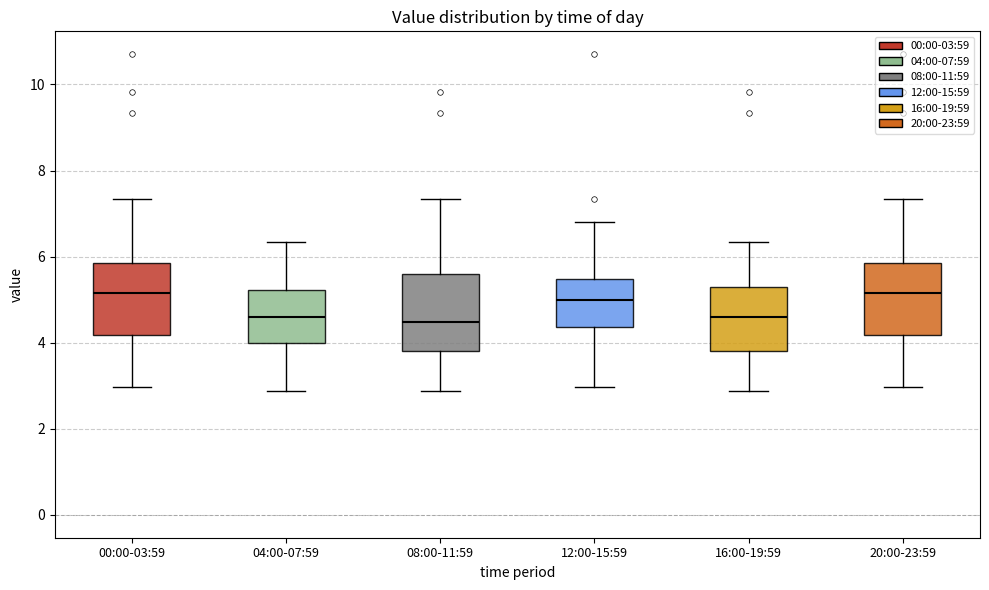

Reading left to right, read every box against the y-axis: the position of its median line, the range the box covers, and the ends of its whiskers. The values are not printed on the chart, so give them approximately, as read against the axis.

00:00-03:59: median 5.2, box 4.2 to 5.8, whiskers 3.0 to 7.4
04:00-07:59: median 4.6, box 4.0 to 5.2, whiskers 2.8 to 6.4
08:00-11:59: median 4.4, box 3.8 to 5.6, whiskers 2.8 to 7.4
12:00-15:59: median 5.0, box 4.4 to 5.4, whiskers 3.0 to 6.8
16:00-19:59: median 4.6, box 3.8 to 5.2, whiskers 2.8 to 6.4
20:00-23:59: median 5.2, box 4.2 to 5.8, whiskers 3.0 to 7.4